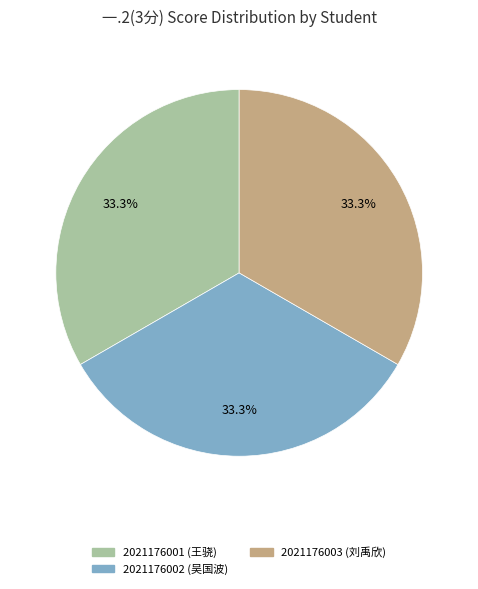

Is there a majority slice in this chart?

No